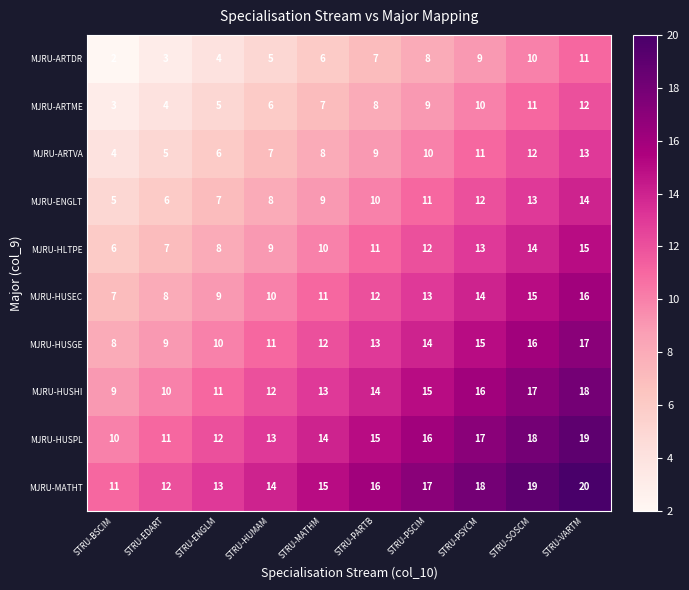

Which series has the largest total across all categories?

MJRU-MATHT